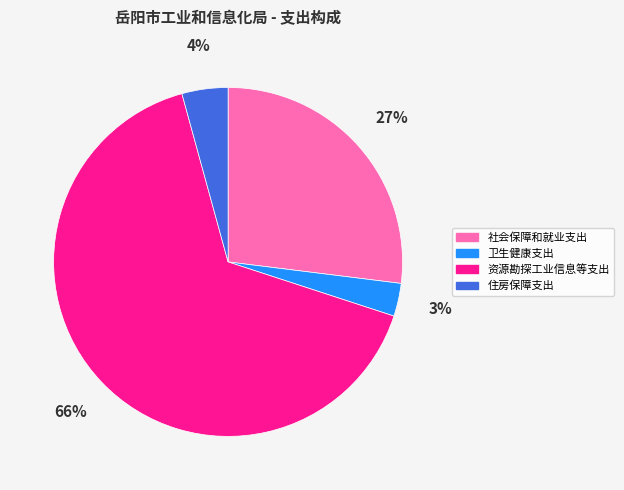

Is the sum of 住房保障支出 and 社会保障和就业支出 greater than half?

No